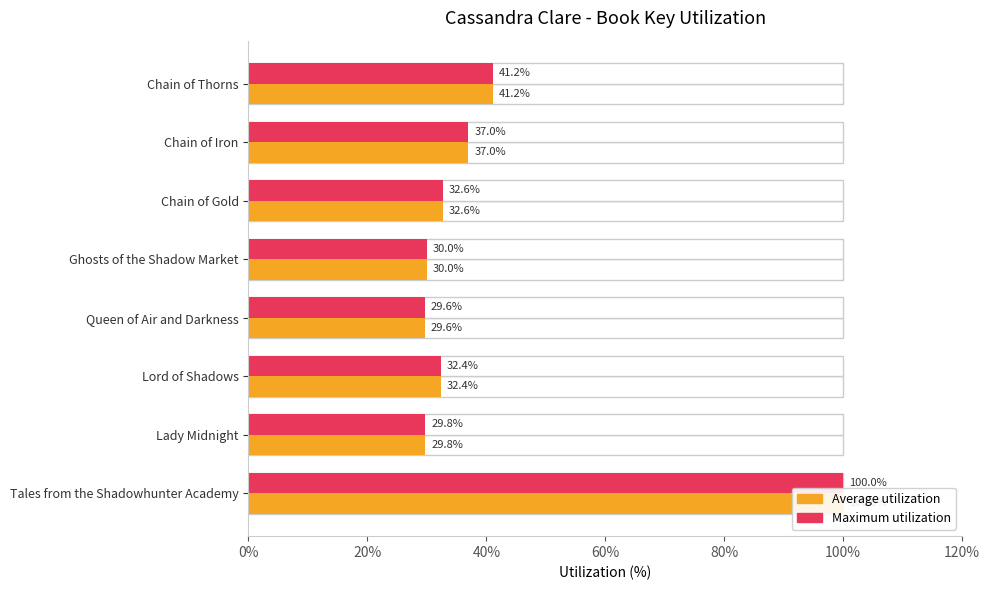

The Average utilization series shows 50.7 at Tales from the Shadowhunter Academy. True or false?

False